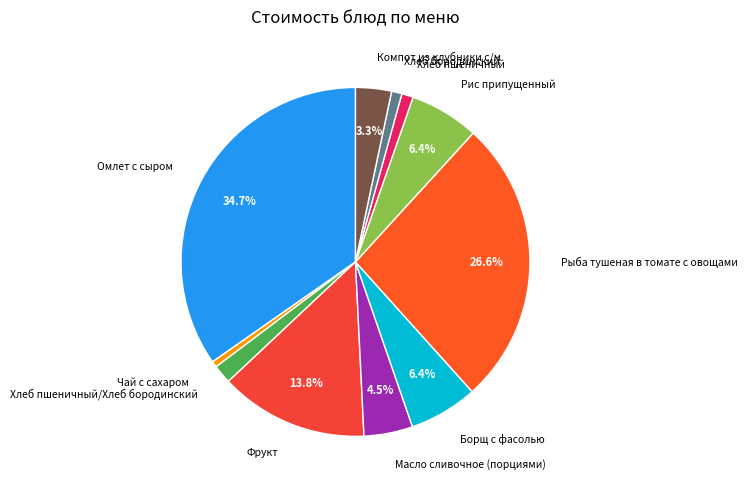

Does Чай с сахаром represent more than half of the total?

No